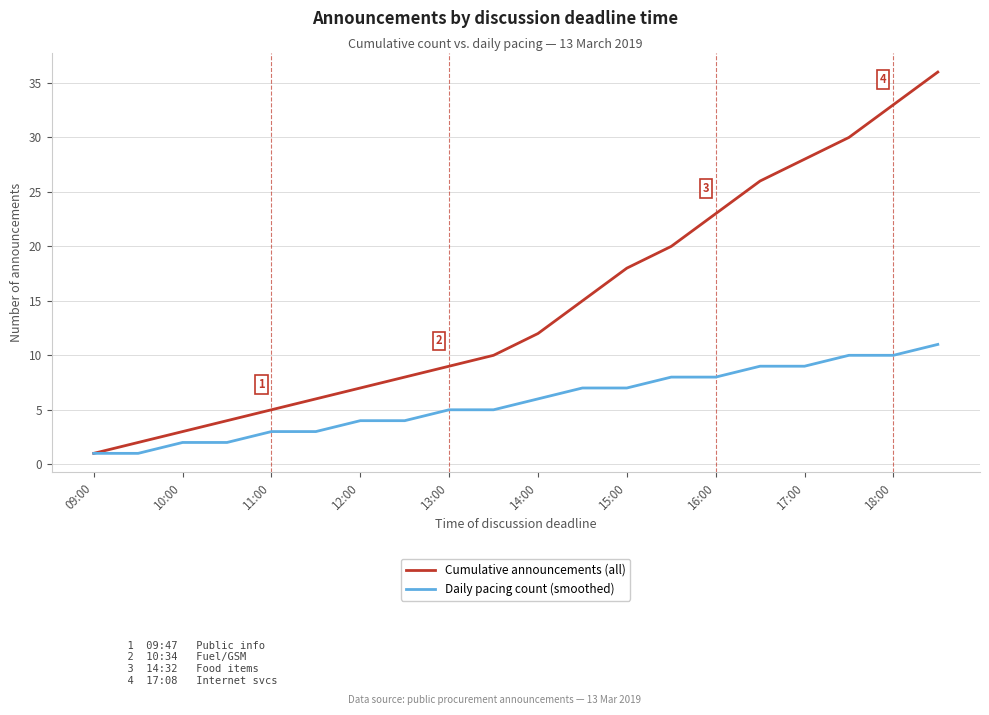

Rank the series by their average value, from lowest to highest.

Daily pacing count (smoothed), Cumulative announcements (all)